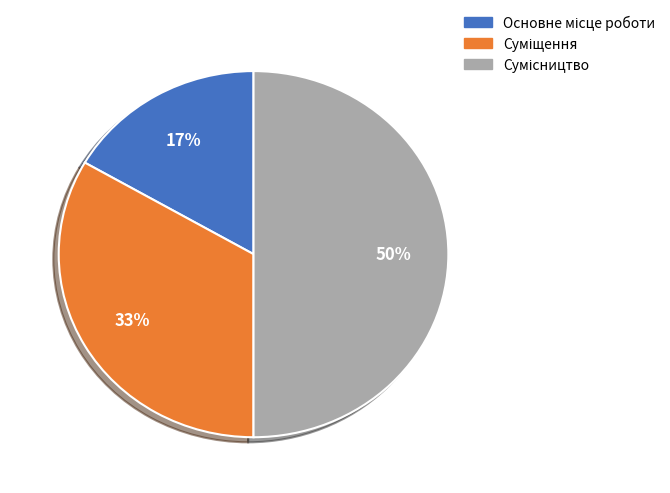

To the nearest percent, what is the average slice percentage?

33%